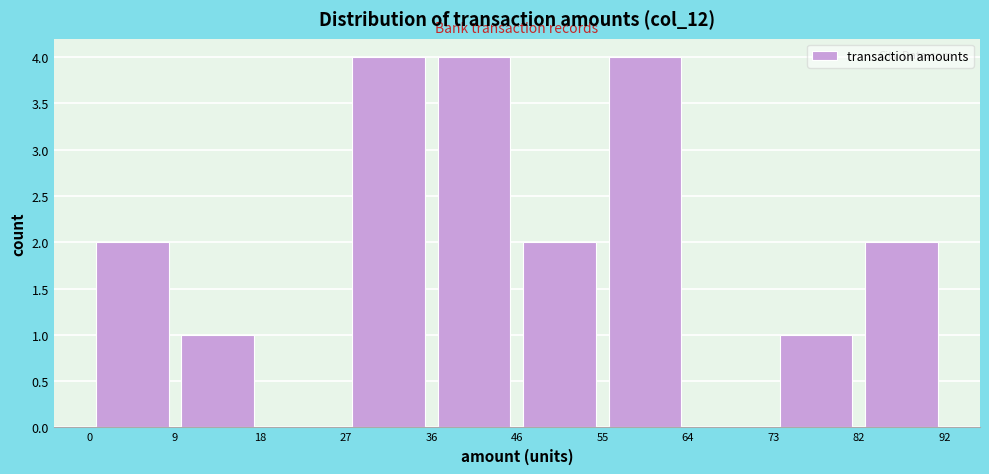

Reading left to right, transcribe this chart: for each bar, give the range it covers on the x-axis and its height. The values are not printed on the chart, so give them approximately, as read against the axis.

0 to 9: 2
9 to 18: 1
18 to 27: 0
27 to 36: 4
36 to 46: 4
46 to 55: 2
55 to 64: 4
64 to 73: 0
73 to 82: 1
82 to 92: 2